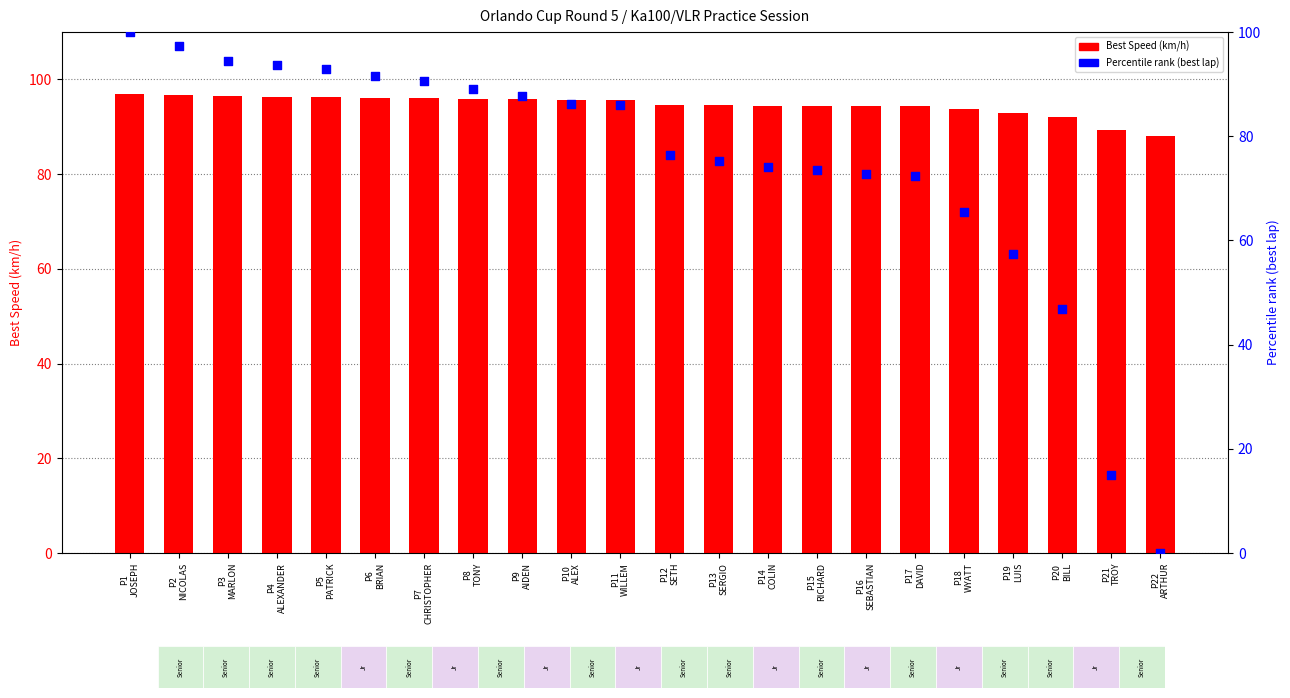

Which series has the largest total across all categories?

Best Speed (km/h)